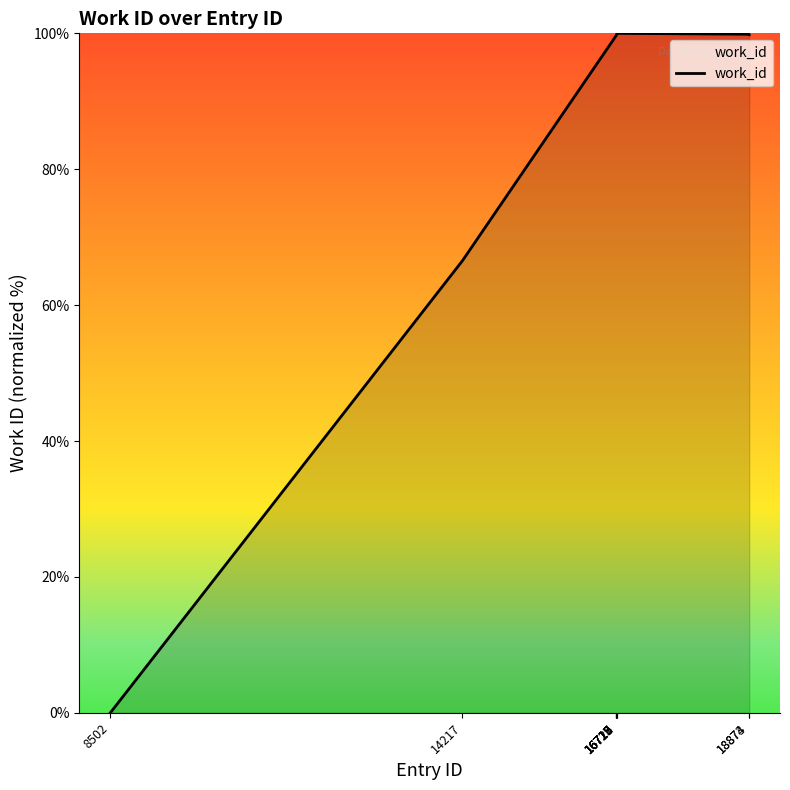

What is the difference between the maximum and minimum values?

100.0